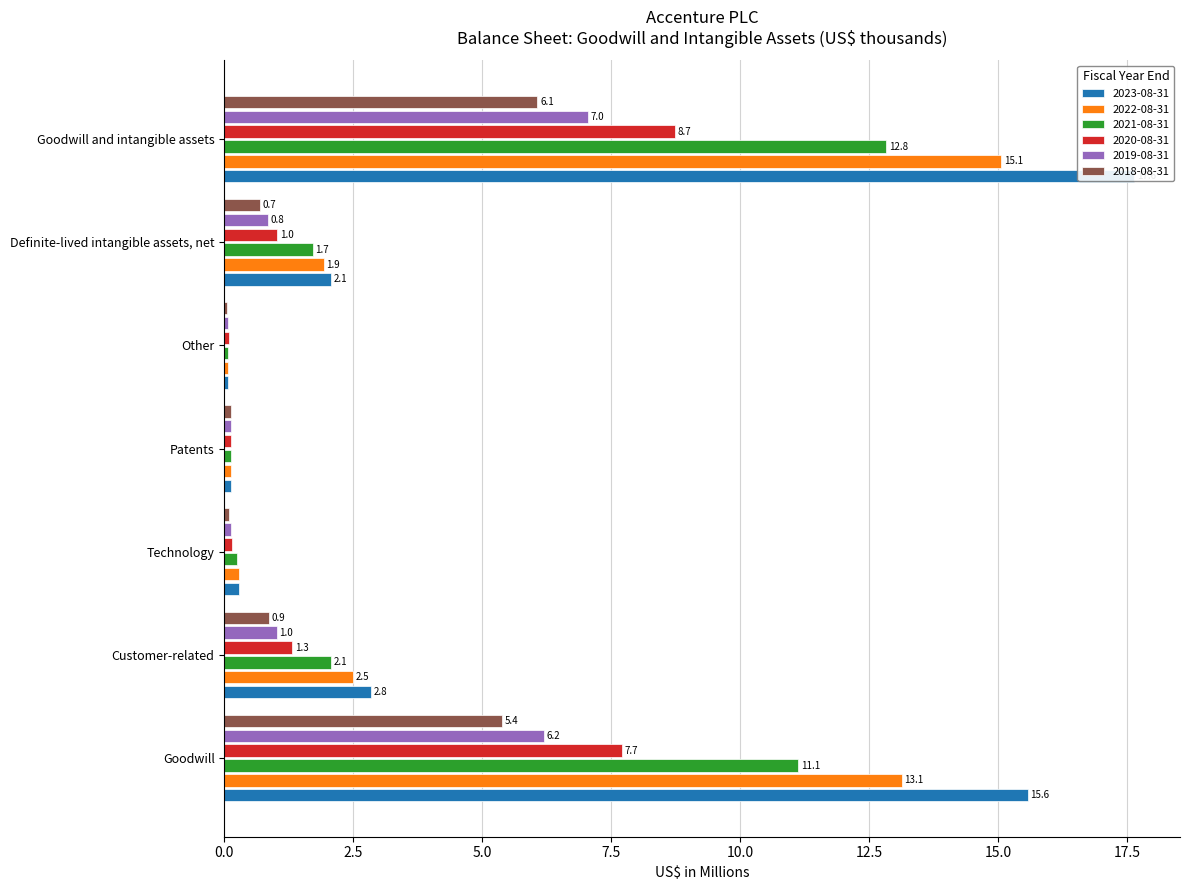

What is the spread (max minus min) of values at Goodwill?

10.2